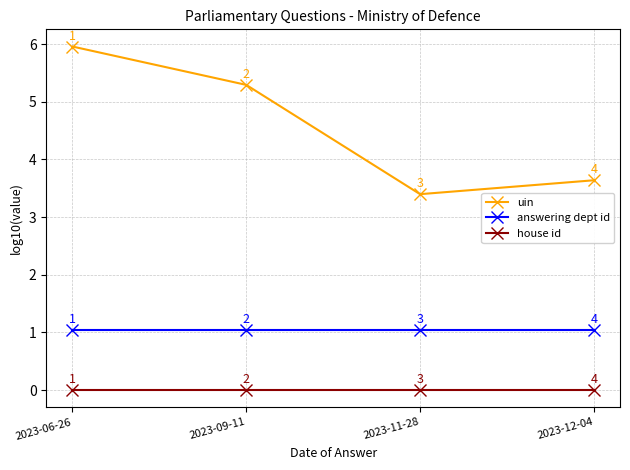

Which label corresponds to the largest value in the chart?

2023-06-26